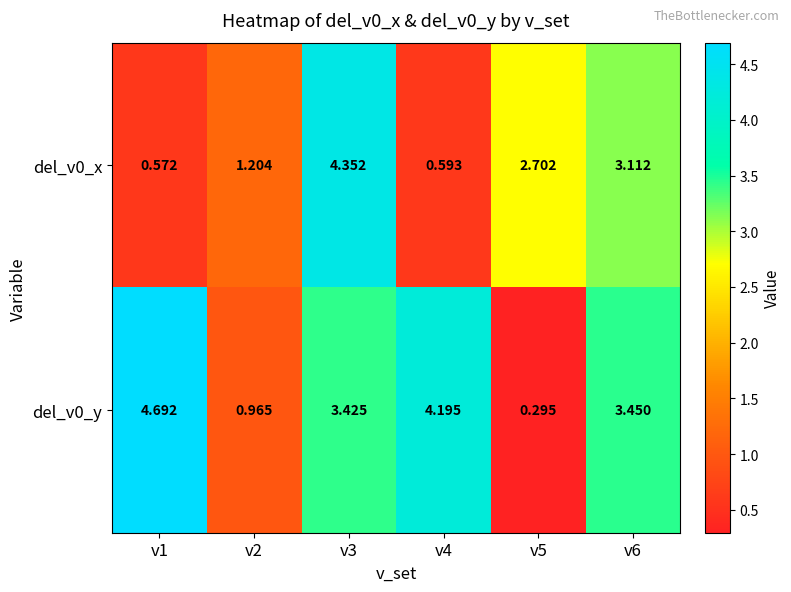

Is the value of del_v0_x at v4 greater than the value of del_v0_y at v1?

No